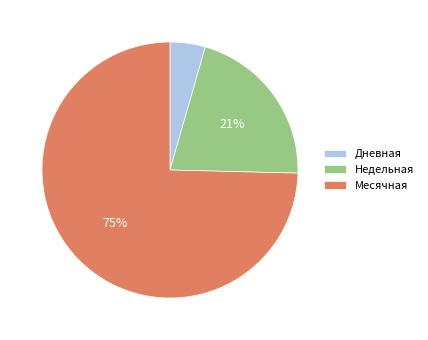

To the nearest percent, what is the combined percentage of Недельная and Месячная?

96%